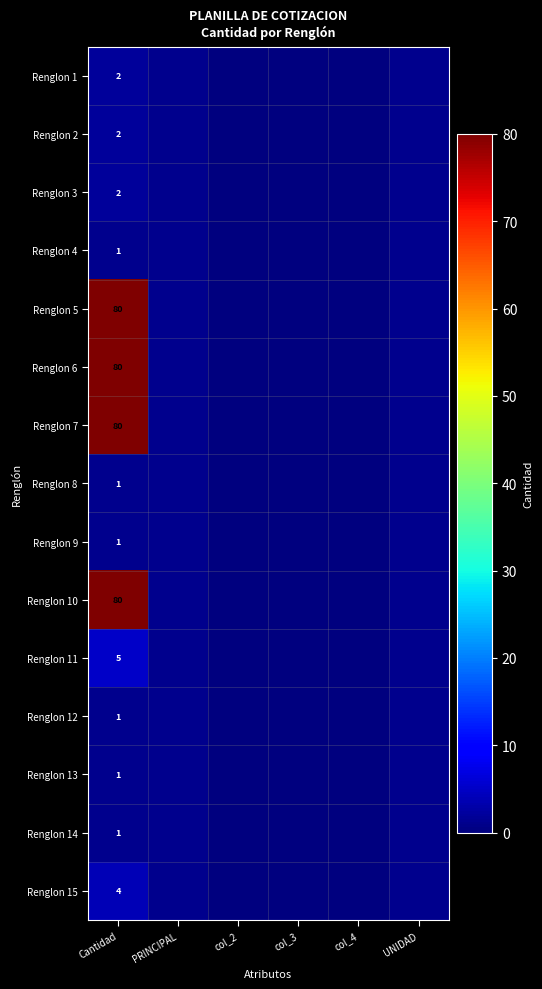

The Renglon 15 series shows 3 at Cantidad. True or false?

False